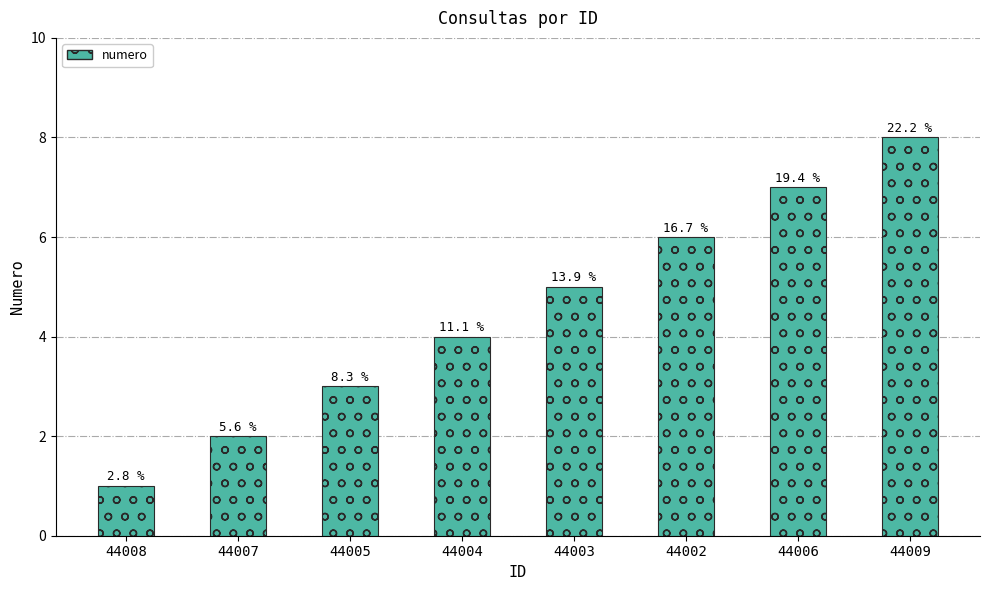

What is the sum of all values?

36